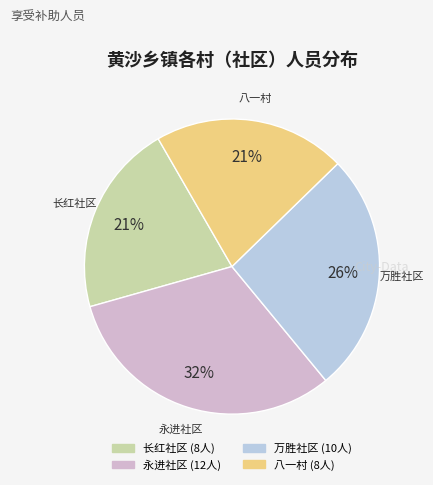

To the nearest percent, what portion does 长红社区 represent?

21%